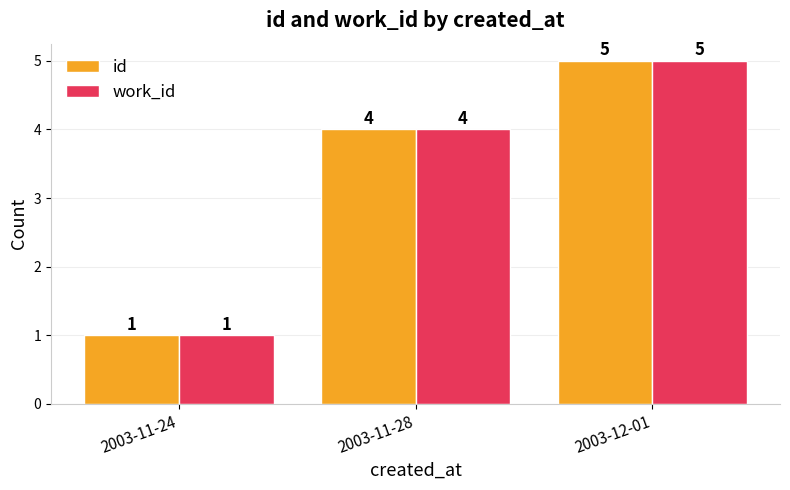

What is the label of the 3rd bar from the right?

2003-11-24